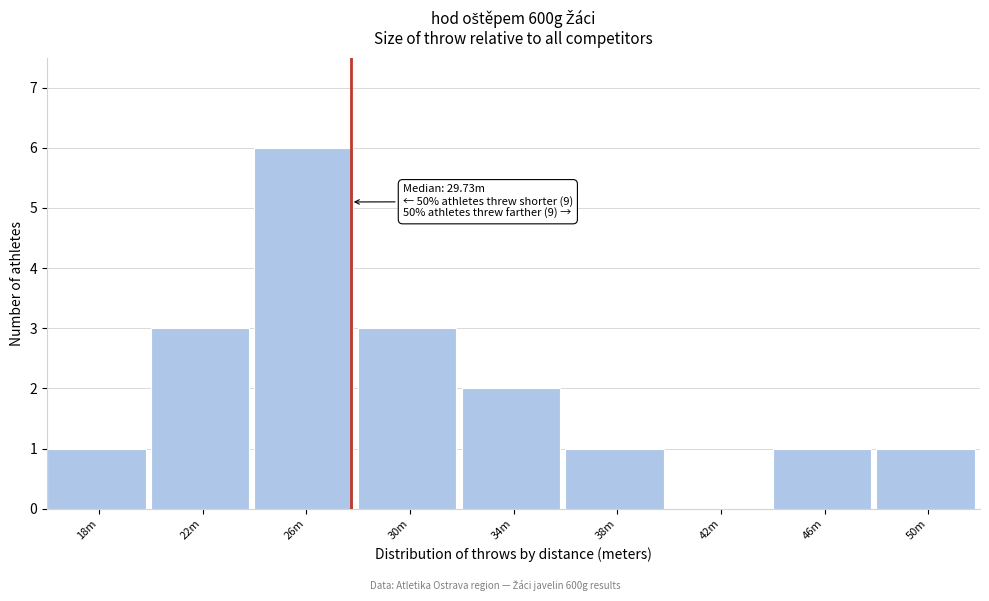

Reading right to left, transcribe all the data shown in this chart.

50m=1	46m=1	42m=0	38m=1	34m=2	30m=3	26m=6	22m=3	18m=1